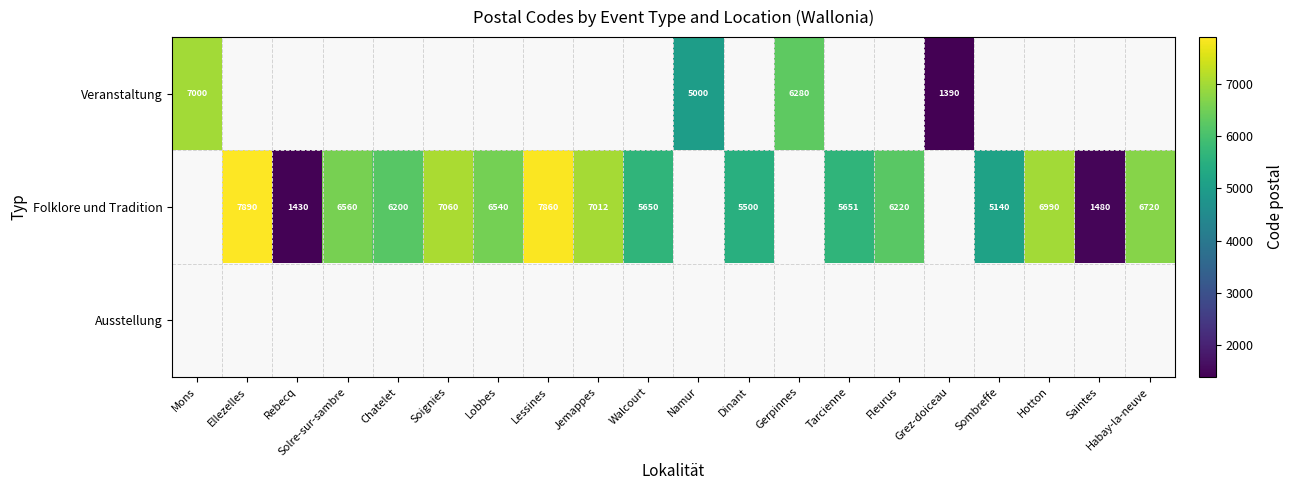

The value of Veranstaltung at Namur is 5000. True or false?

True